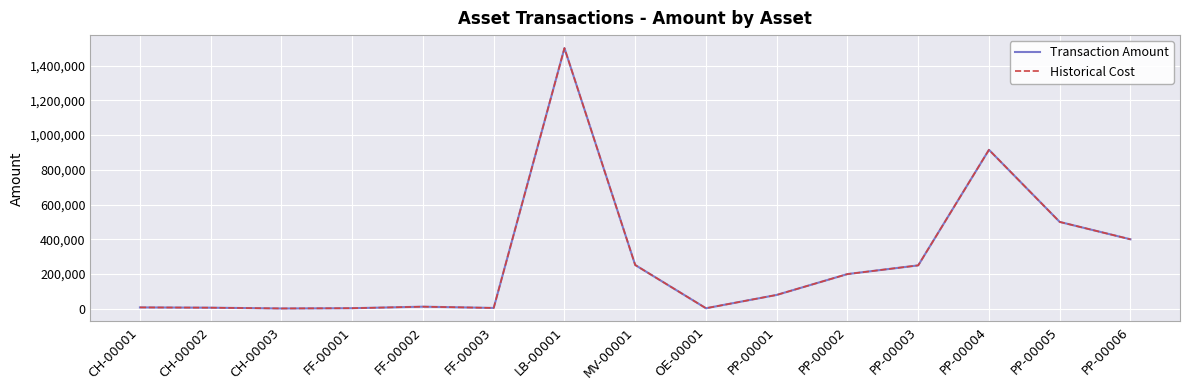

Is this an area chart (filled region under the line)?

No